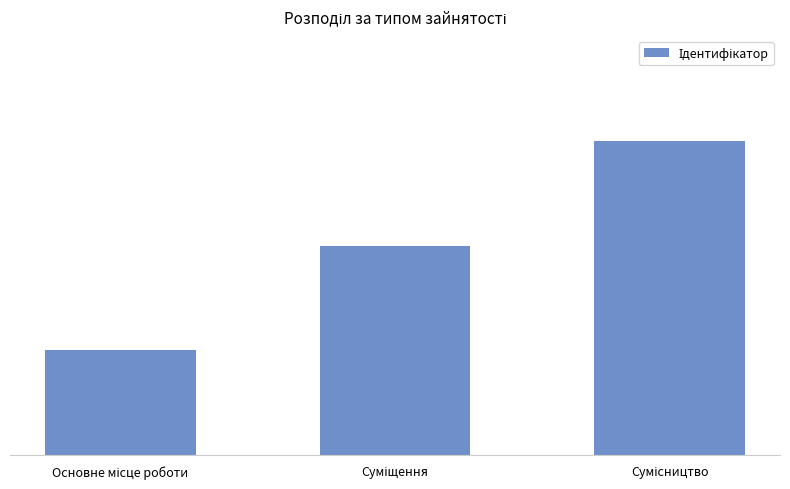

What is the label of the 1st bar from the left?

Основне місце роботи